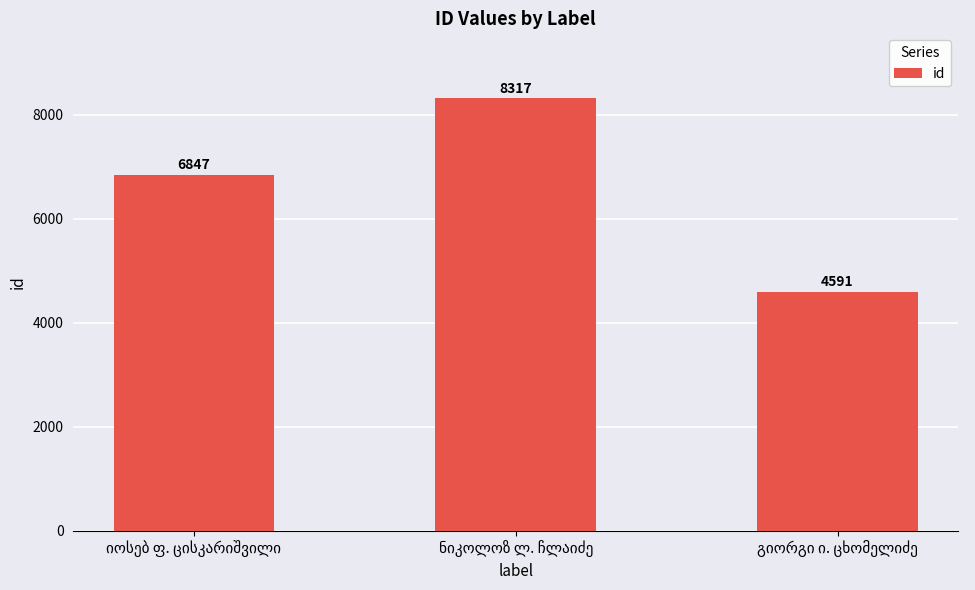

Reading right to left, transcribe all the data shown in this chart.

4591	8317	6847